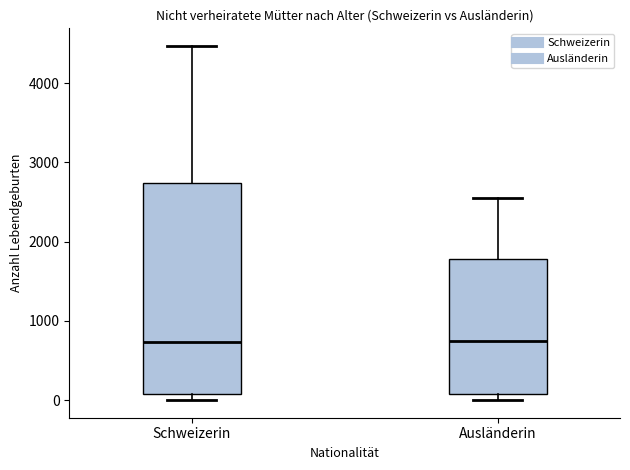

Reading left to right, transcribe this box plot: for each box, give where its median line is, the range the box spans, and where its two whiskers end, as read against the y-axis. The values are not printed on the chart, so give them approximately, as read against the axis.

Schweizerin: median 700, box 100 to 2700, whiskers 0 to 4500
Ausländerin: median 700, box 100 to 1800, whiskers 0 to 2600